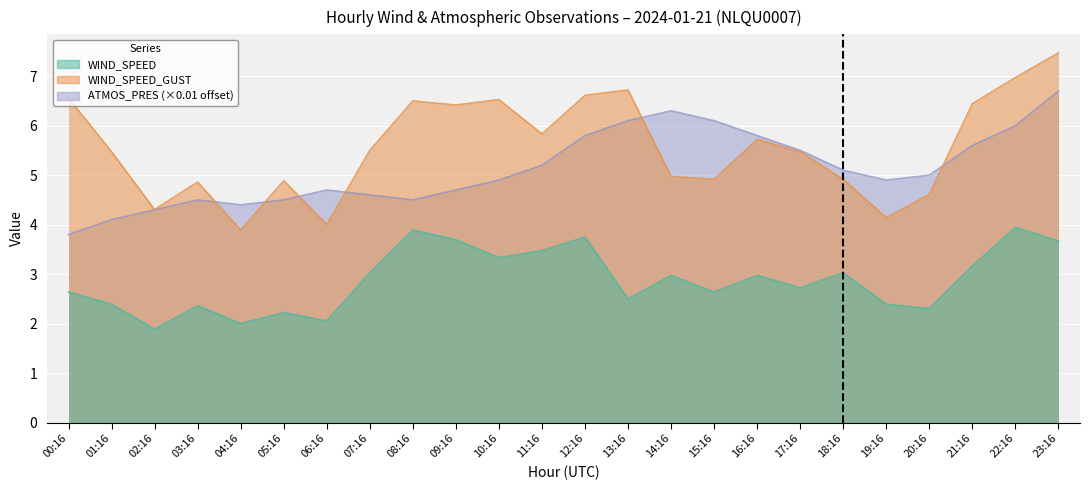

What is the label of the 10th point from the left?

09:16